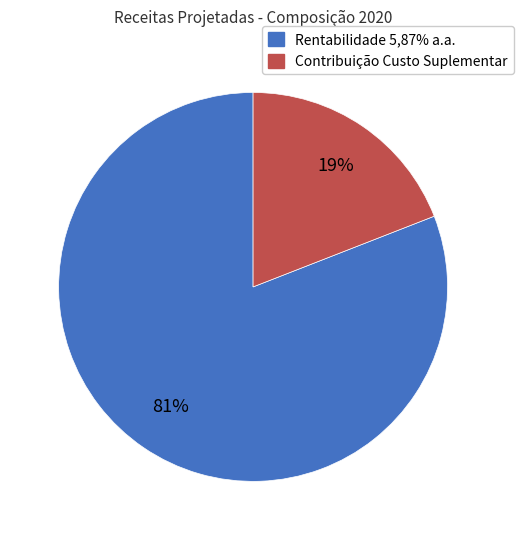

Is there a majority slice in this chart?

Yes